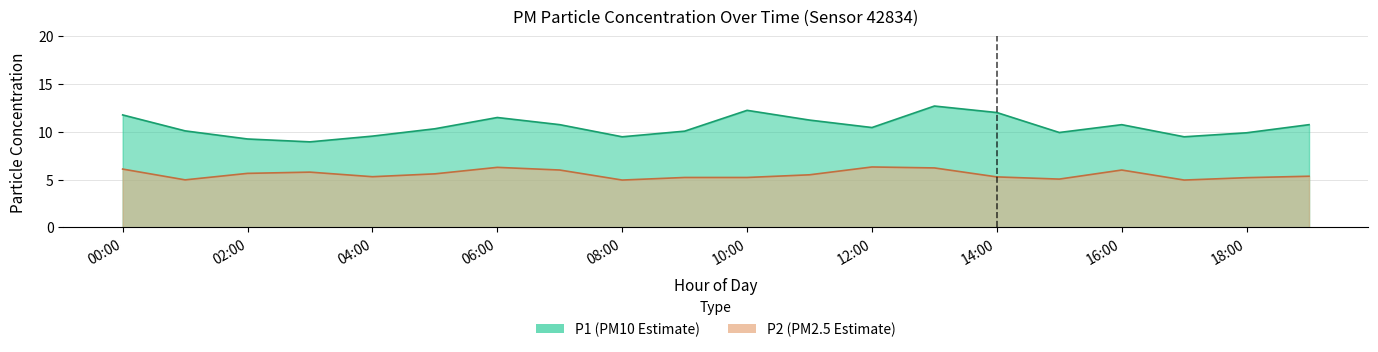

Reading left to right, list all the values displayed in this chart.

P1: 11.8	10.1	9.2	8.9	9.6	10.3	11.5	10.8	9.5	10.1	12.2	11.2	10.4	12.7	12.0	9.9	10.8	9.5	9.9	10.8
P2: 6.1	5.0	5.7	5.8	5.3	5.6	6.3	6.0	5.0	5.2	5.2	5.5	6.3	6.2	5.3	5.0	6.0	5.0	5.2	5.3